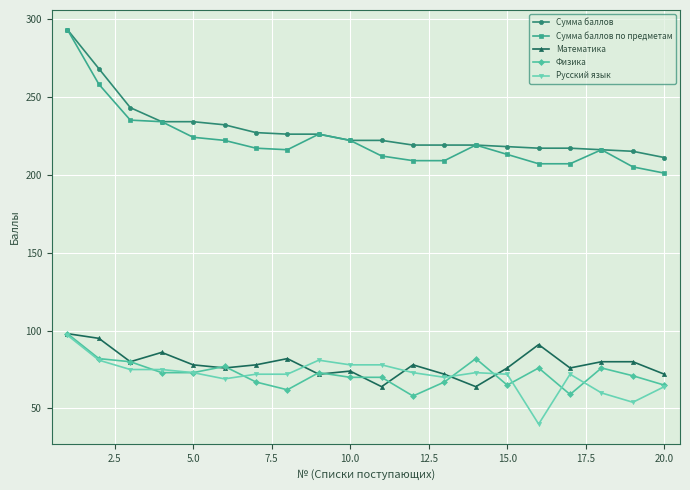

What are all the series names shown in the legend?

Сумма баллов, Сумма баллов по предметам, Математика, Физика, Русский язык